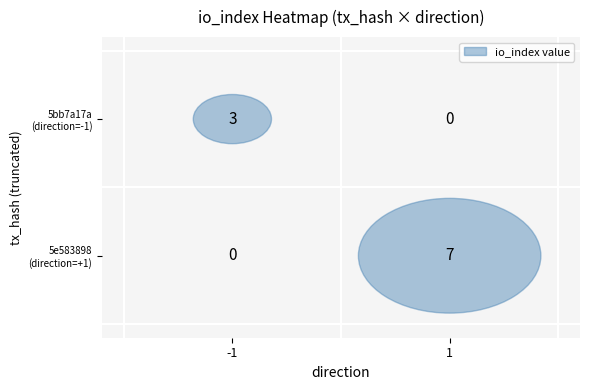

Rank the series by their maximum value, from highest to lowest.

5e58389834127968e6ff9a77235cd266896bab4, 5bb7a17a56751e6ee0c984b3cf6d95e3dea927c